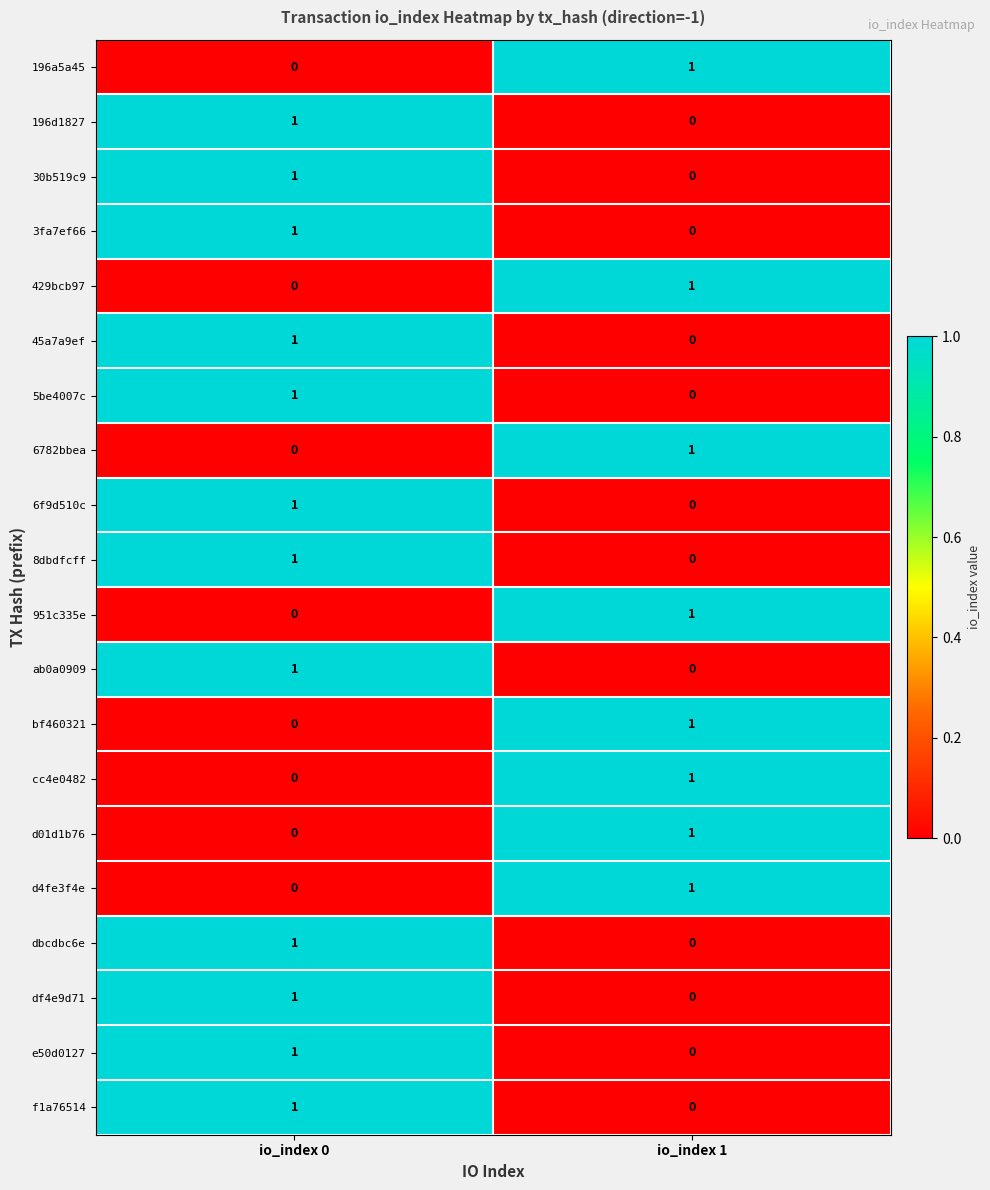

The d01d1b76 series shows 0 at io_index 1. True or false?

False